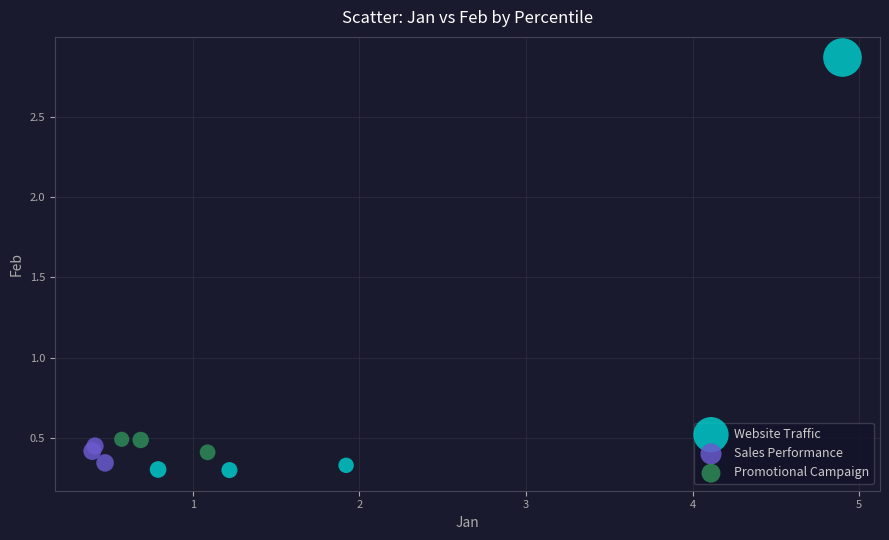

Which series contains the highest Y value?

Website Traffic